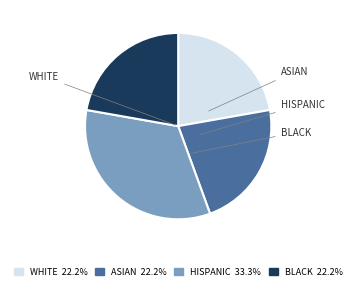

Is there any slice that represents more than half of the pie?

No